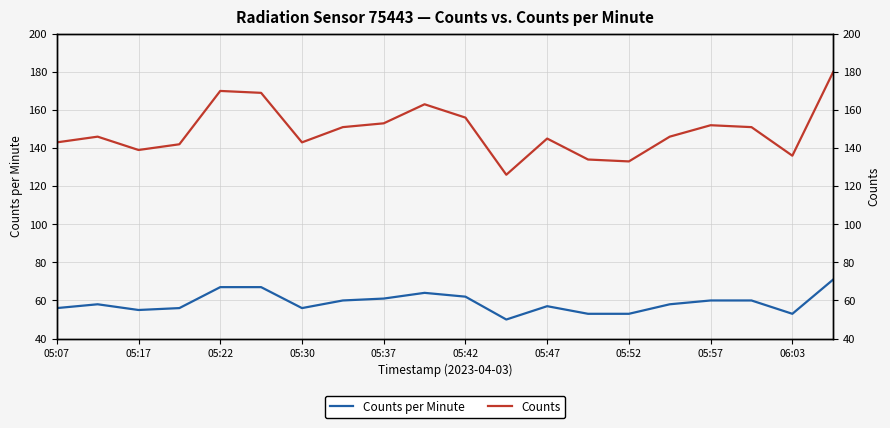

How many lines are shown in the chart?

2